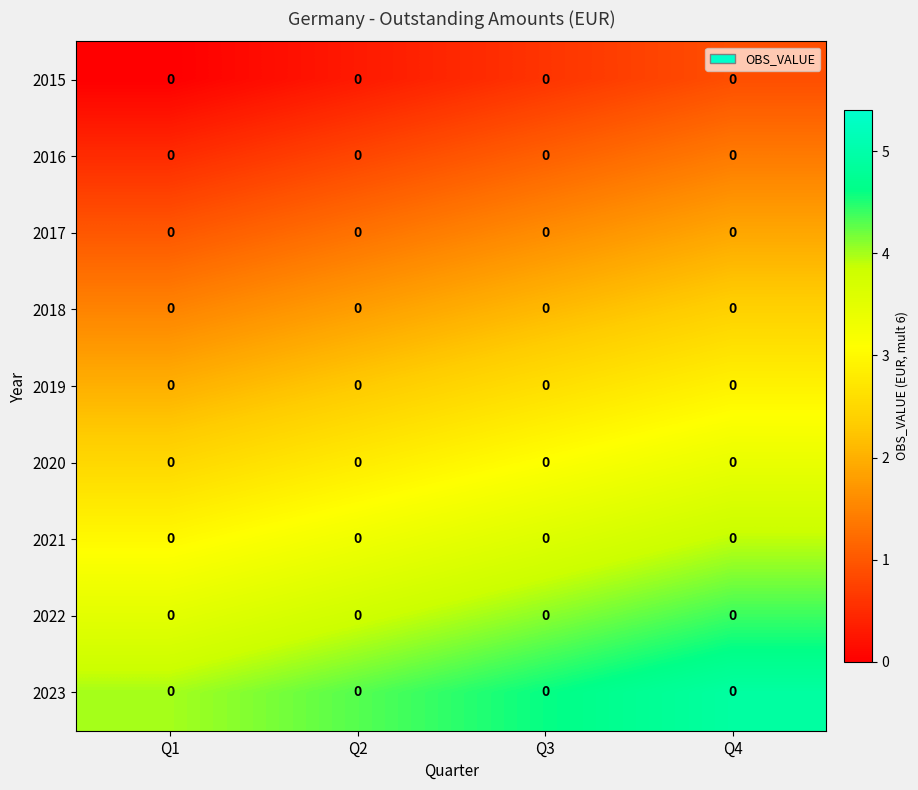

Reading left to right, extract all data points from this chart.

2015: Q1=0.0	Q2=0.0	Q3=0.0	Q4=0.0
2016: Q1=0.0	Q2=0.0	Q3=0.0	Q4=0.0
2017: Q1=0.0	Q2=0.0	Q3=0.0	Q4=0.0
2018: Q1=0.0	Q2=0.0	Q3=0.0	Q4=0.0
2019: Q1=0.0	Q2=0.0	Q3=0.0	Q4=0.0
2020: Q1=0.0	Q2=0.0	Q3=0.0	Q4=0.0
2021: Q1=0.0	Q2=0.0	Q3=0.0	Q4=0.0
2022: Q1=0.0	Q2=0.0	Q3=0.0	Q4=0.0
2023: Q1=0.0	Q2=0.0	Q3=0.0	Q4=0.0